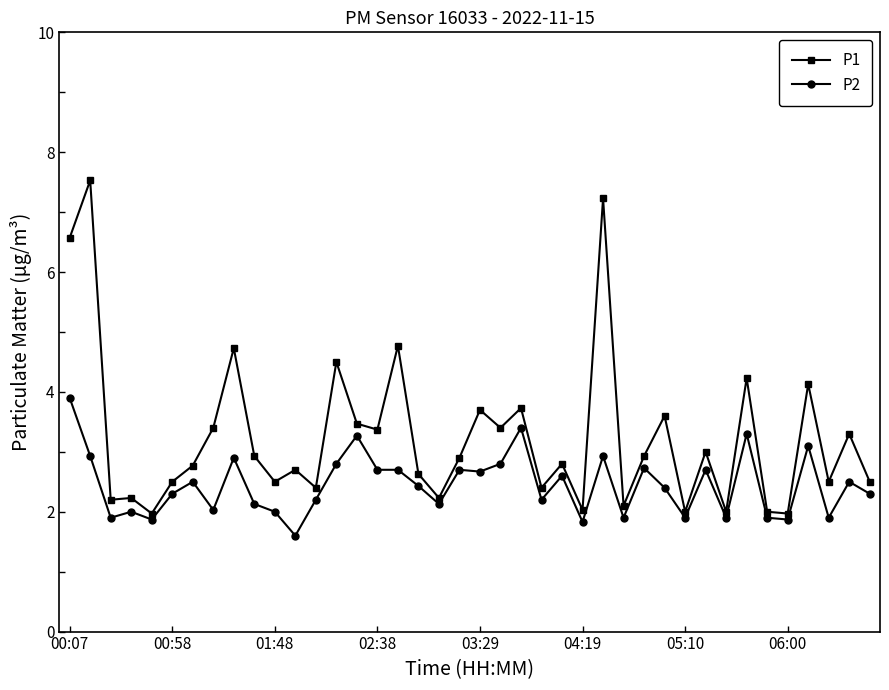

What is the difference between the maximum and minimum values in the P1 series?

5.6